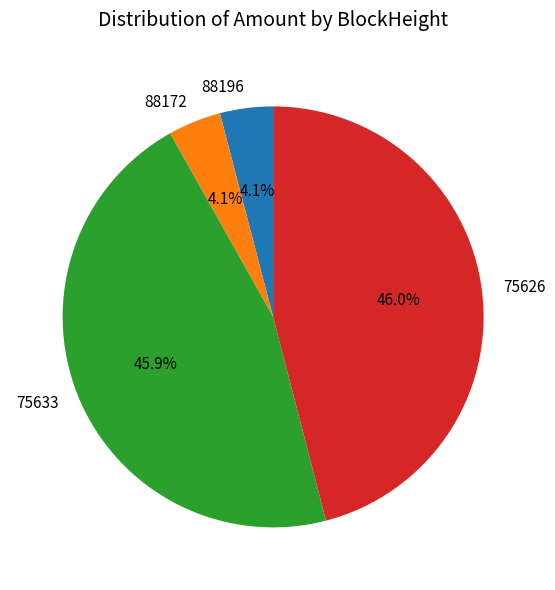

What portion of the pie excludes 75633?

54.1%